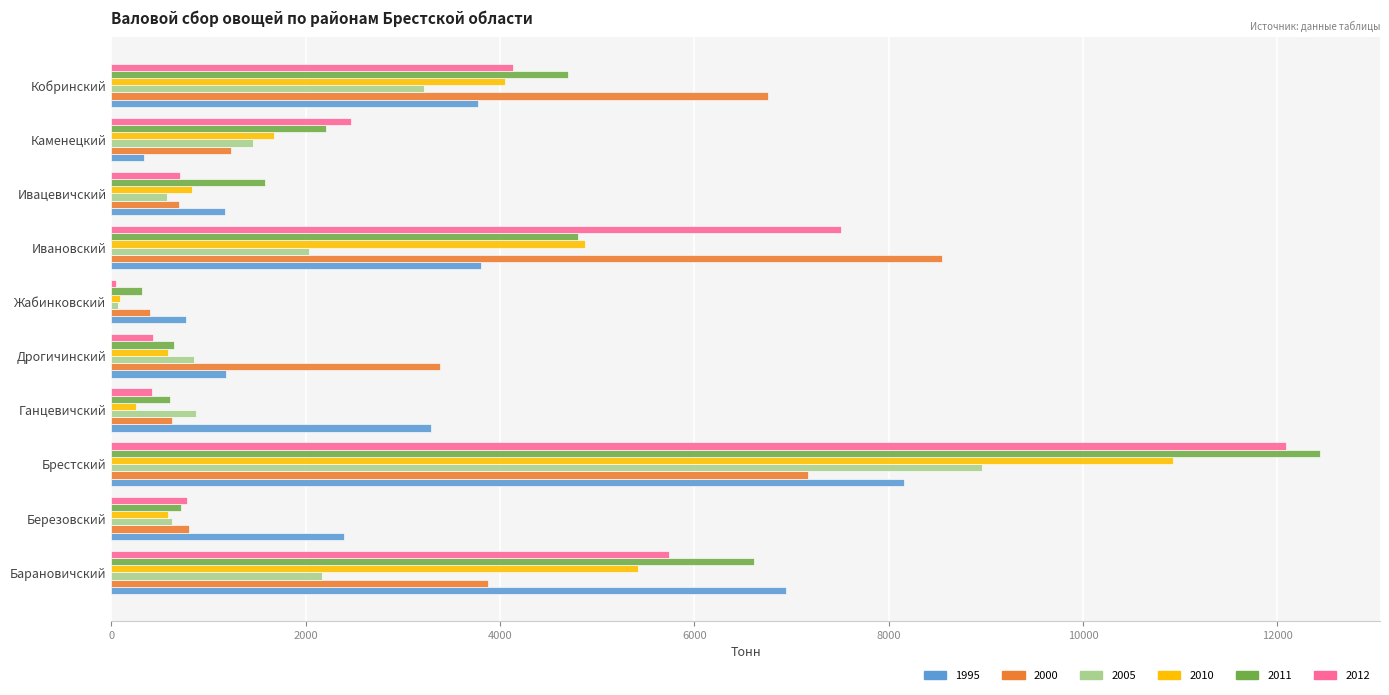

At which category is the sum across all series the highest?

Брестский